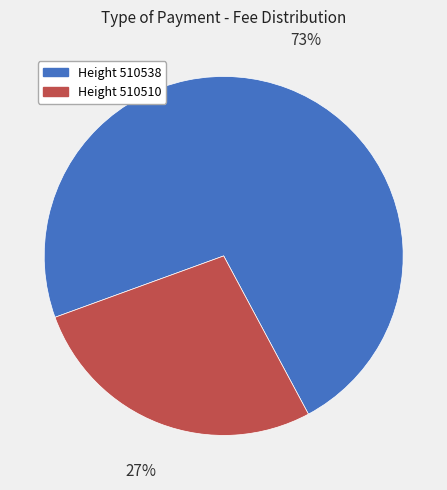

How many segments does this pie chart have?

2